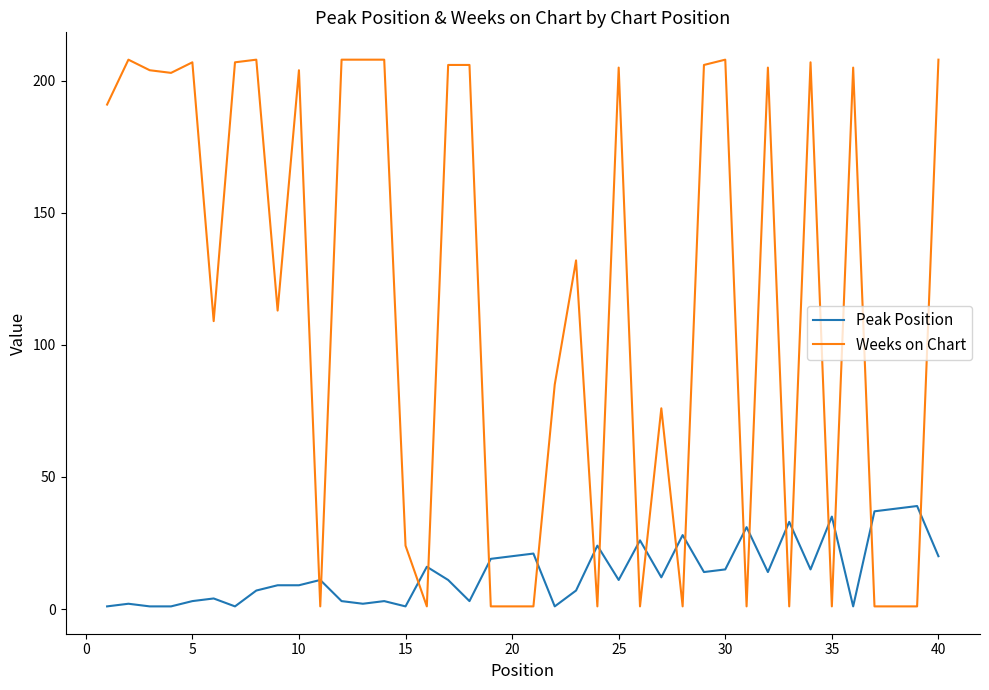

Rank the series by their average value, from highest to lowest.

Weeks on Chart, Peak Position